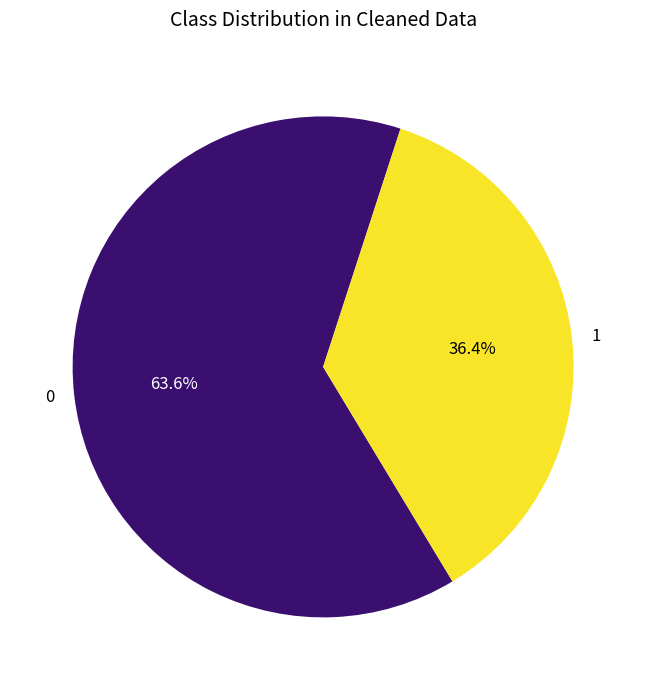

Rank the categories by value from lowest to highest.

1, 0